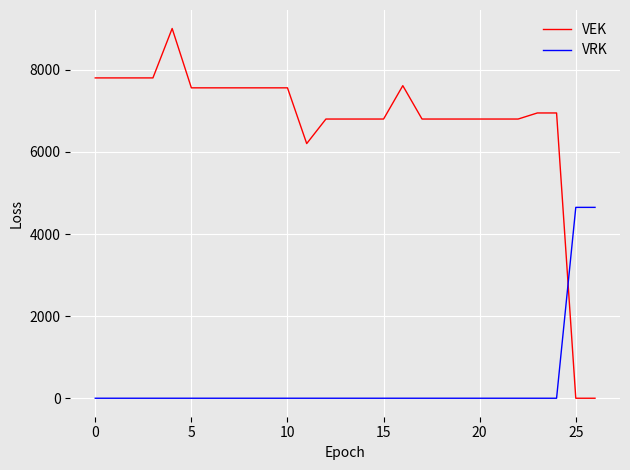

Which series has the widest spread of values?

VEK